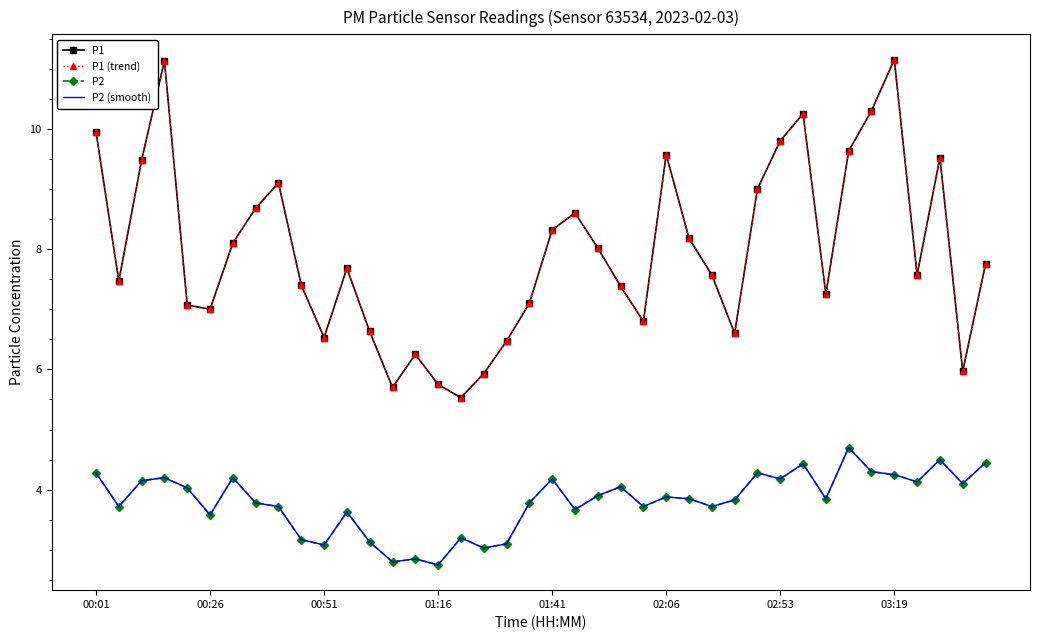

What is the lowest value of the P2 series?

2.8